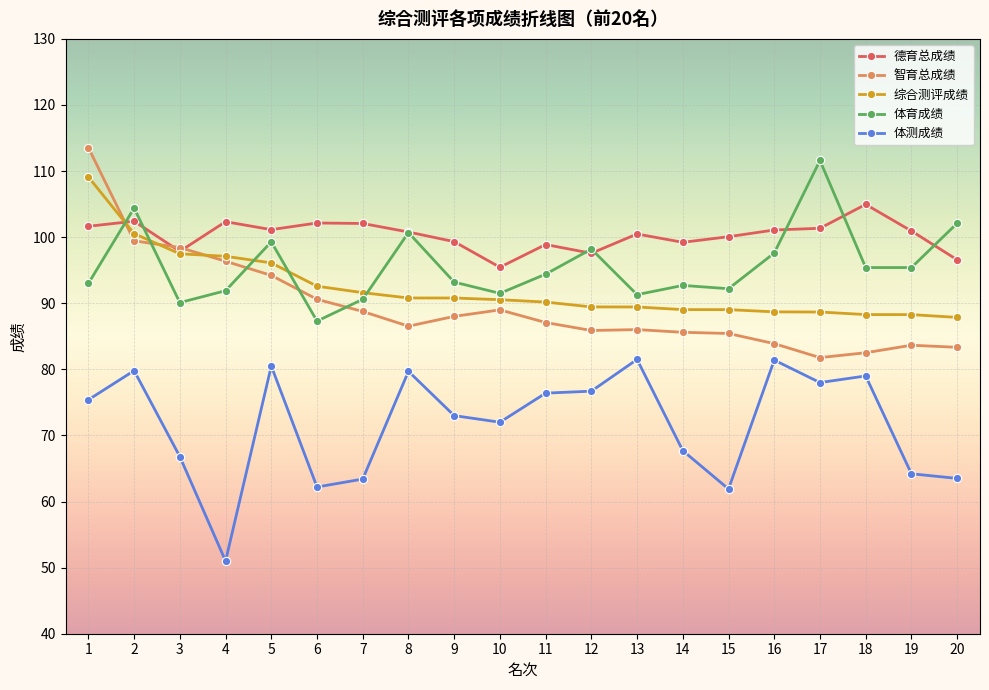

What is the sum of the 体测成绩 values at 6 and 14?

129.9